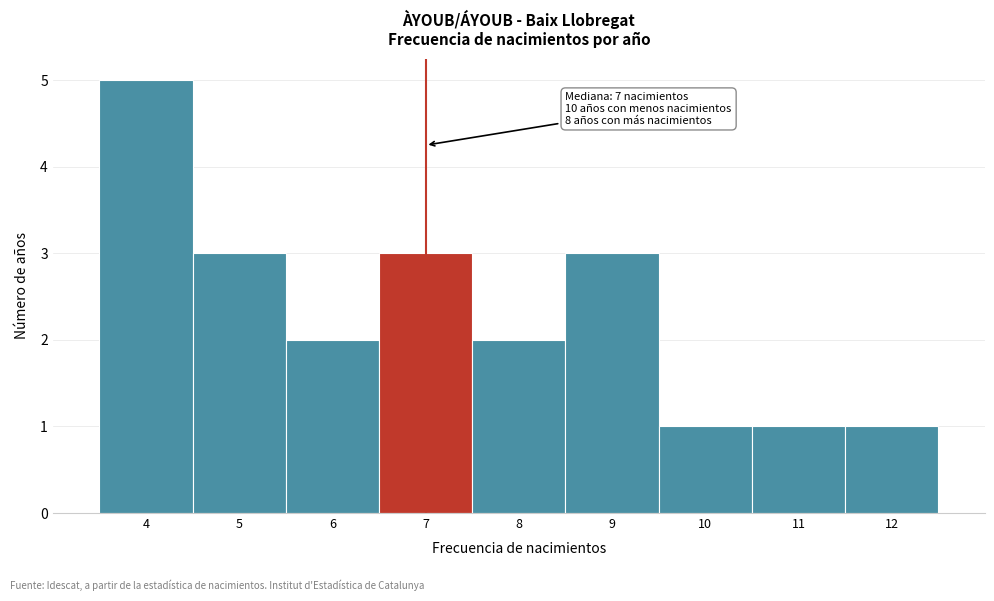

Which range on the x-axis has the tallest bar?

3.5 to 4.5